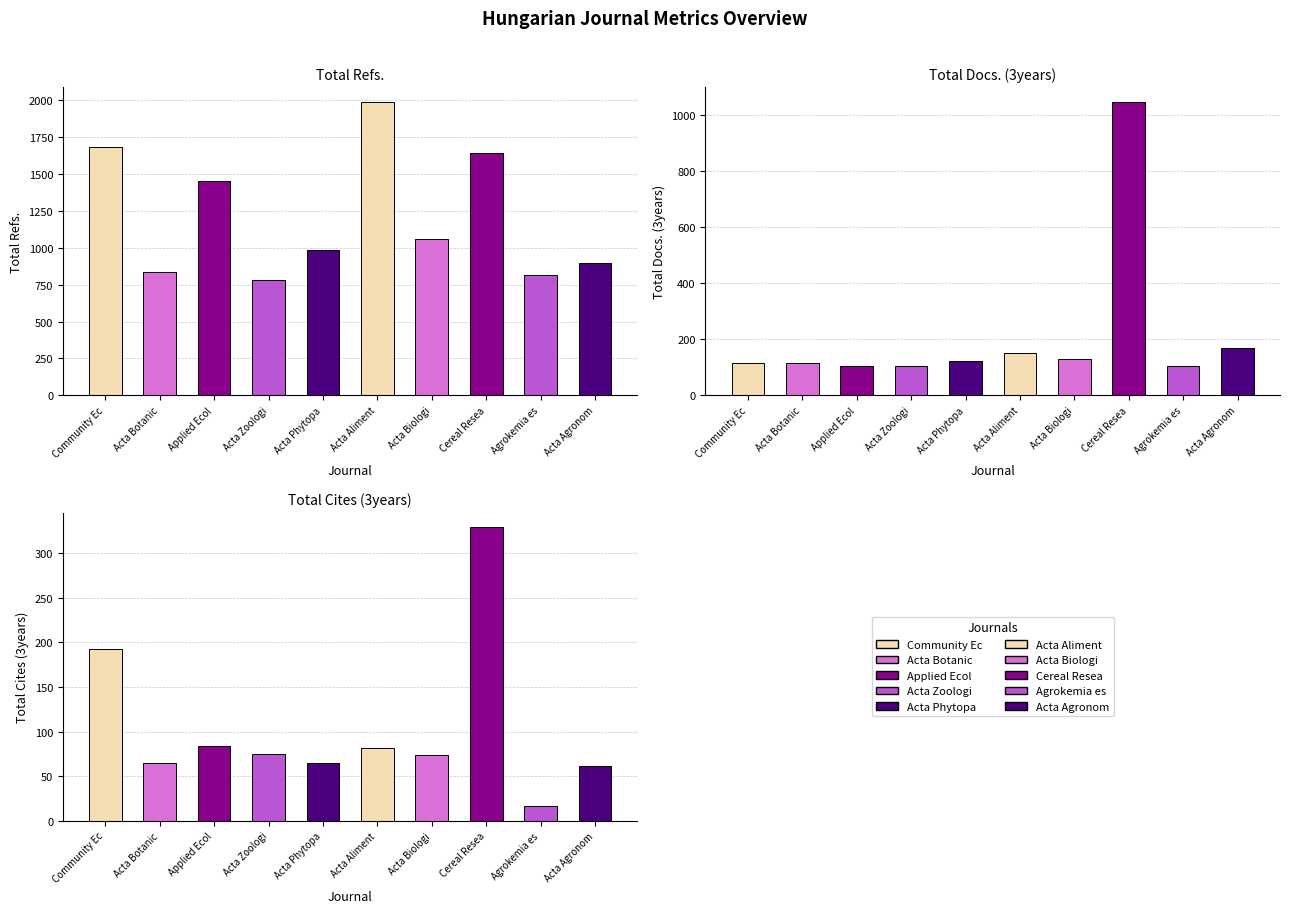

Which category has the lowest value across all series?

Agrokemia es